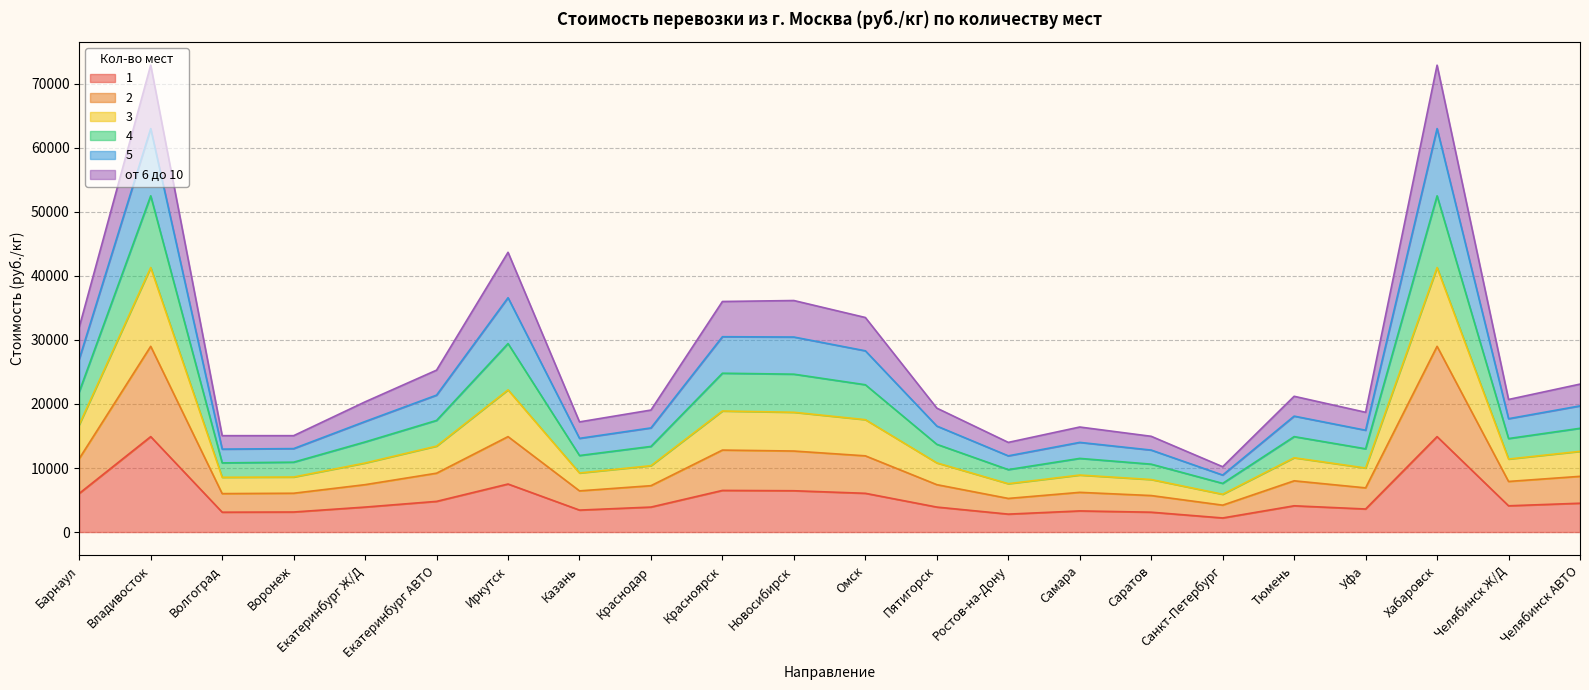

In 5, how many points are lower than both neighbors (excluding endpoints)?

6